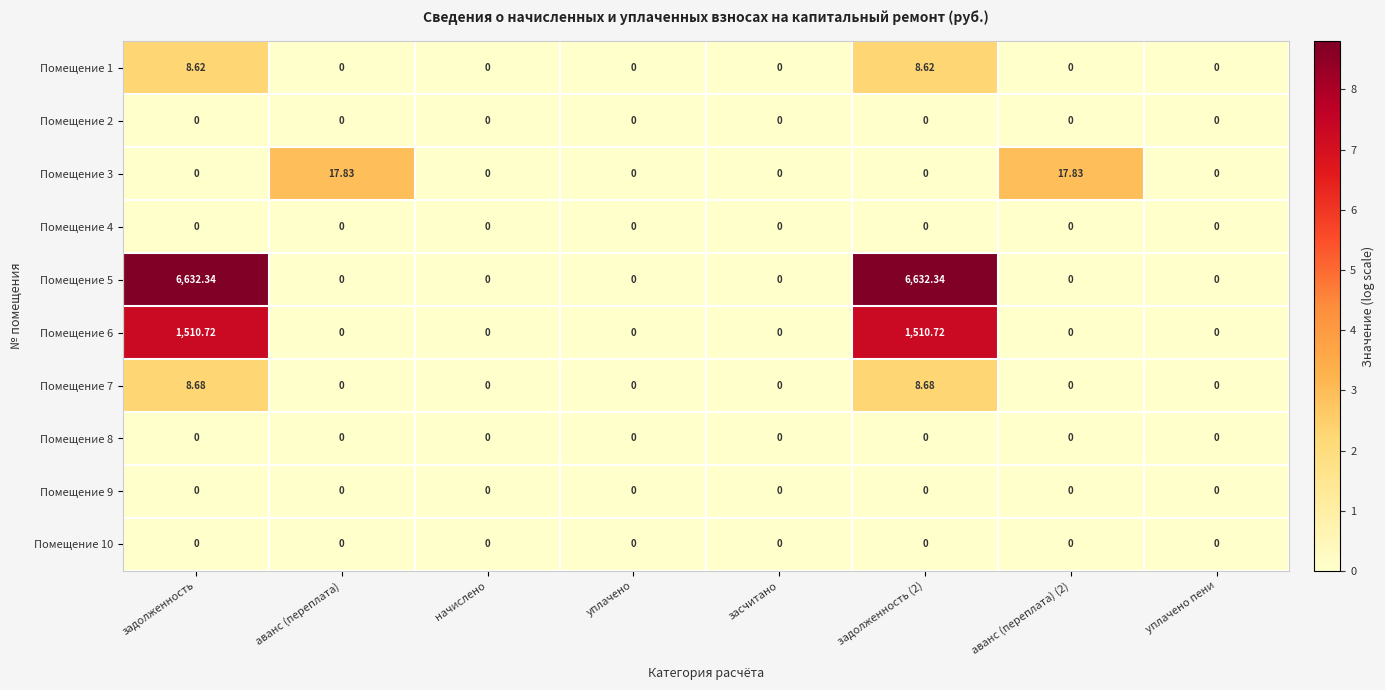

How many values in the Помещение 1 series exceed 0?

2